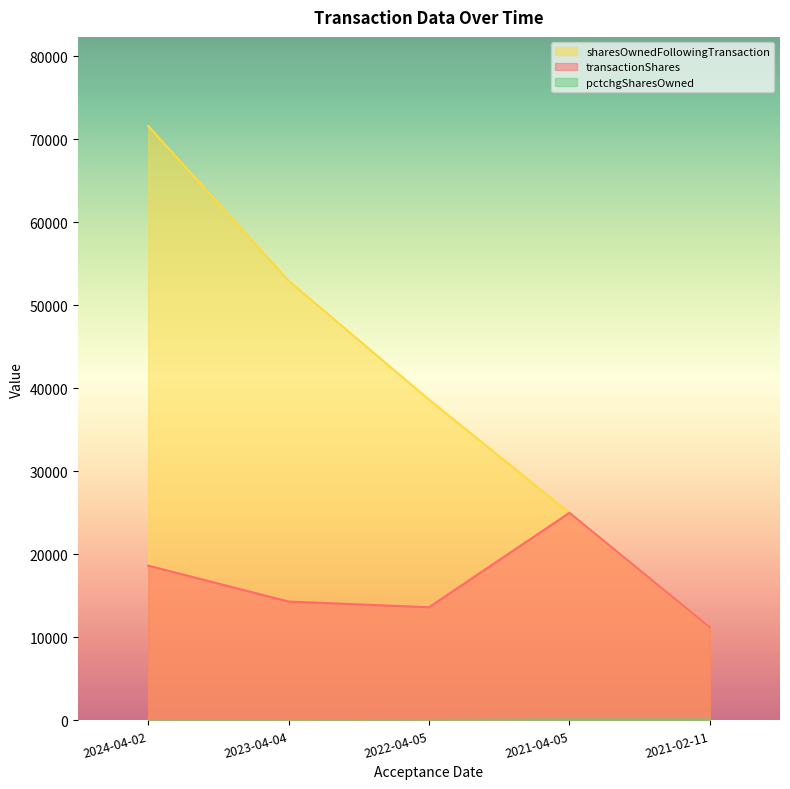

Between 2024-04-02 and 2021-02-11, which is larger?

2024-04-02